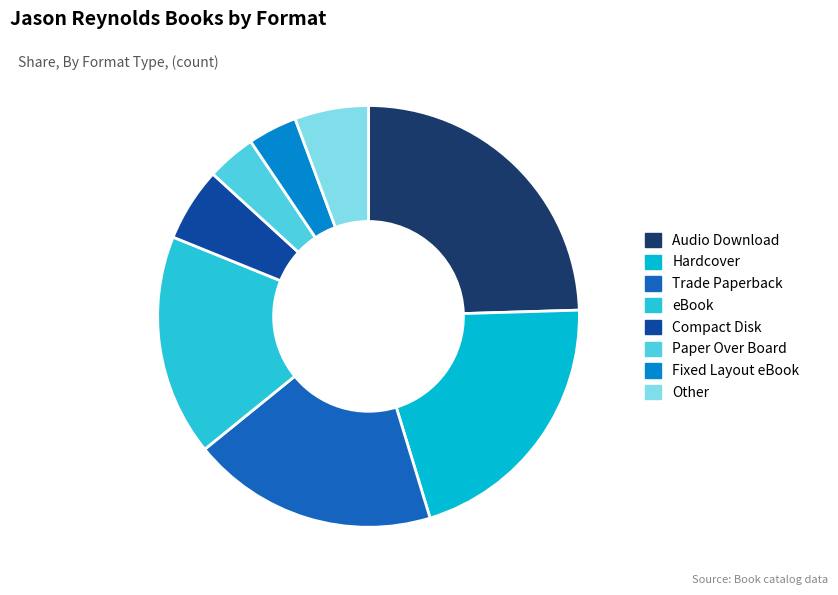

Combined, do Paper Over Board and Other account for over 50%?

No